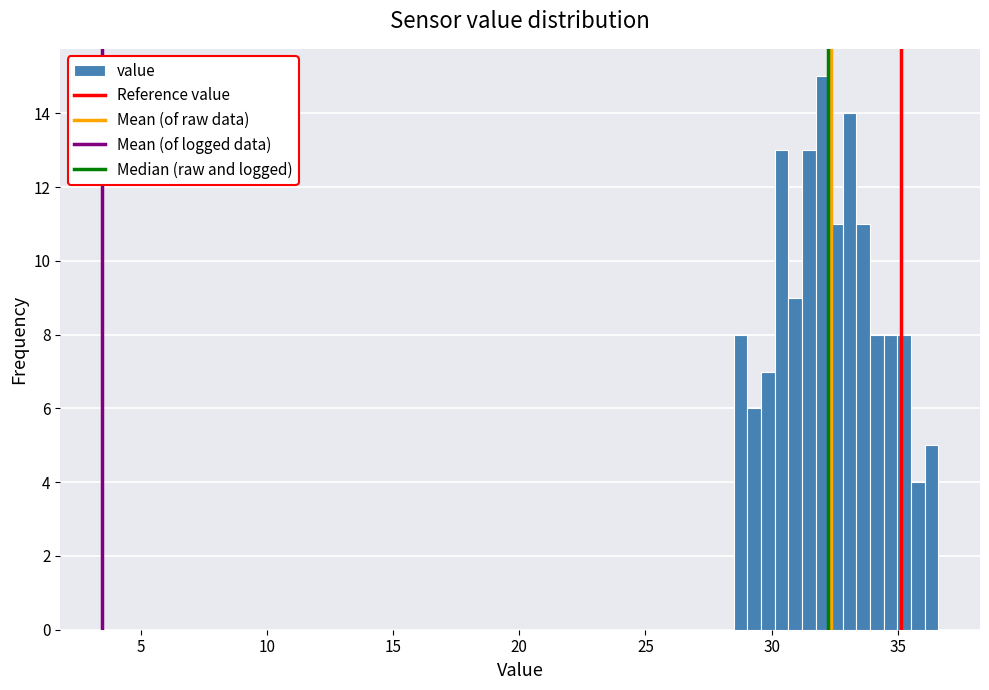

Read against the x-axis, roughly where is the centre of the tallest bar?

32.0